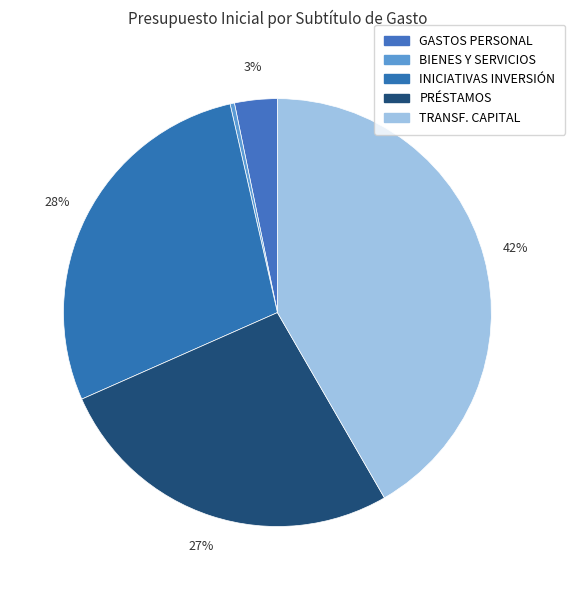

How many slices are in this pie chart?

5